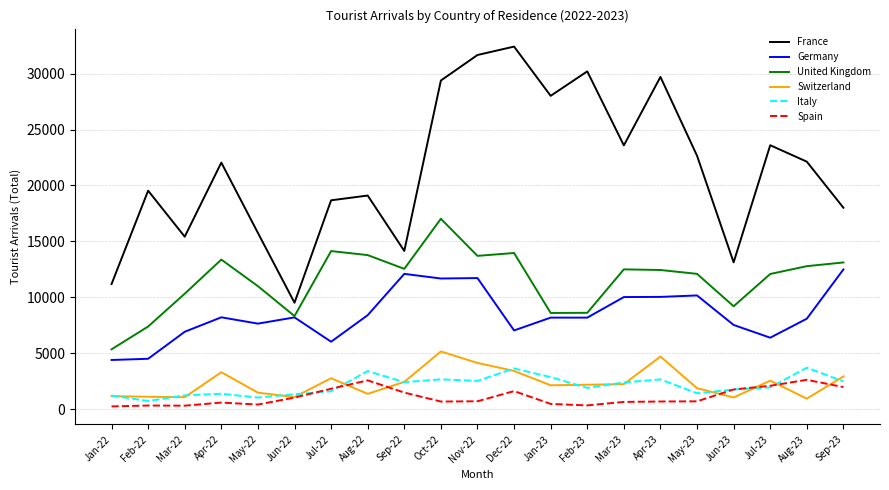

What is the sum of the Germany values at Mar-22 and Jun-23?

14432